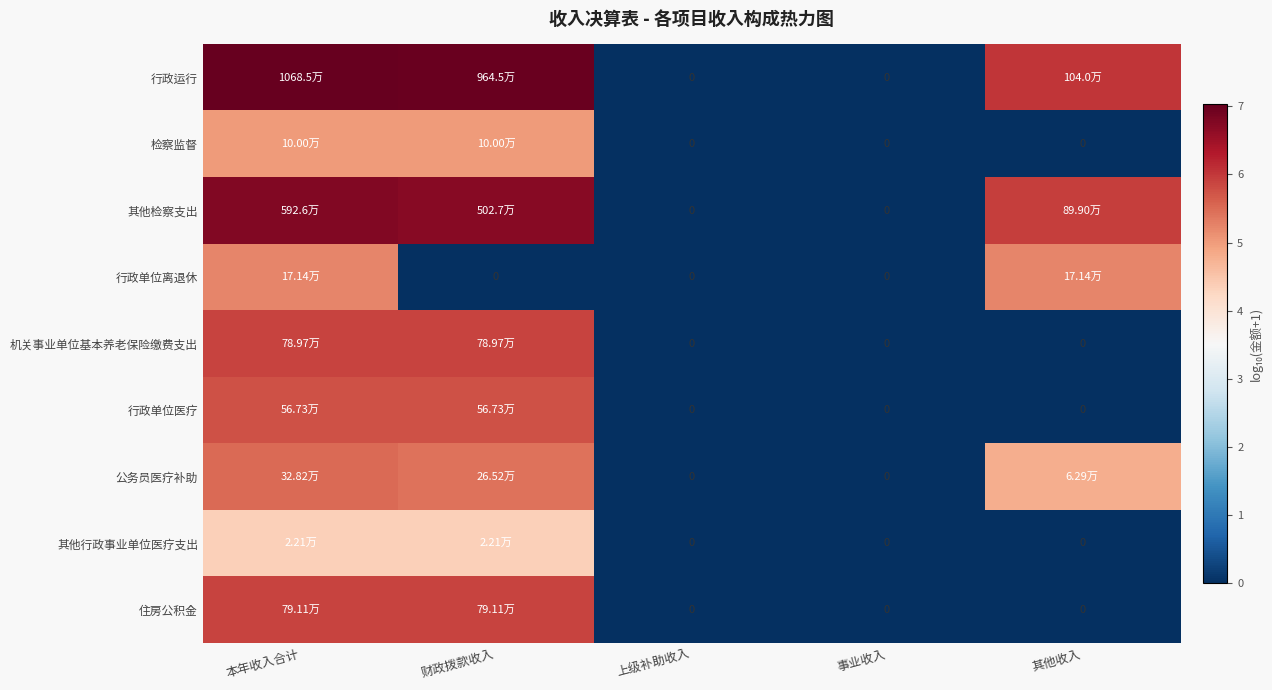

How many categories are shown in the chart?

5